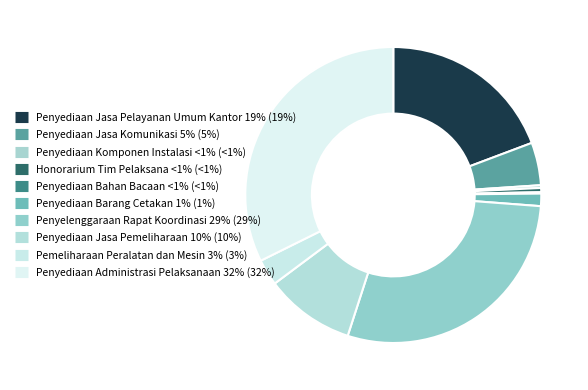

To the nearest percent, what portion does Penyelenggaraan Rapat Koordinasi represent?

29%